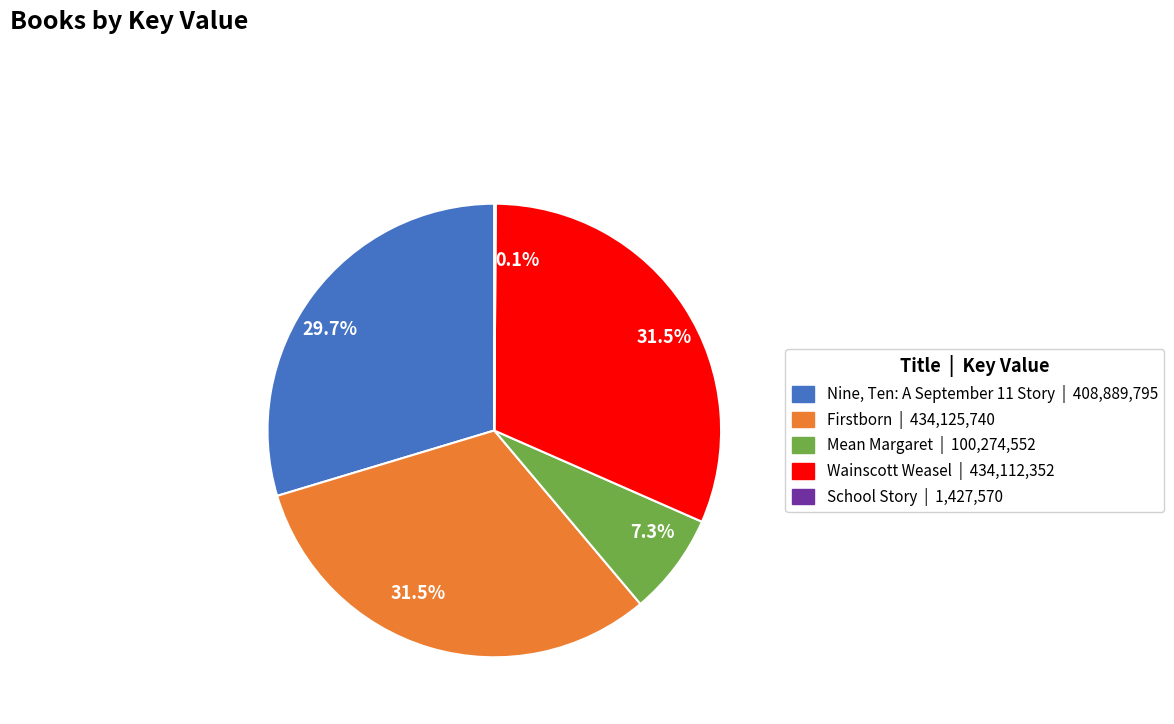

Does any single category account for the majority?

No